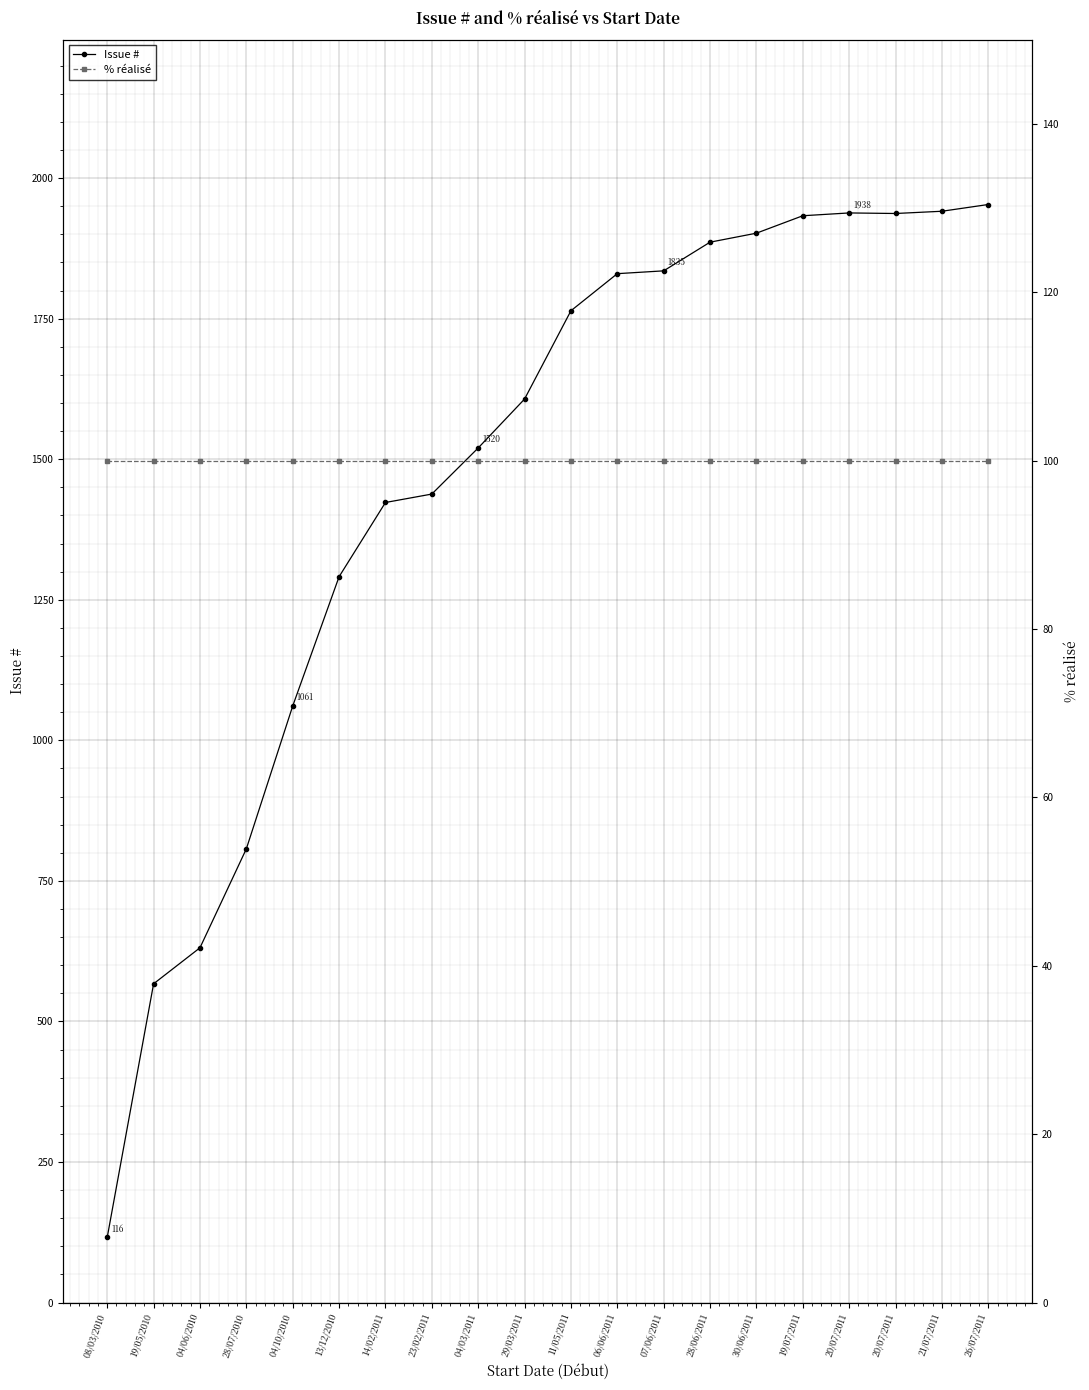

Where is % réalisé nearest to the value 100?

08/03/2010